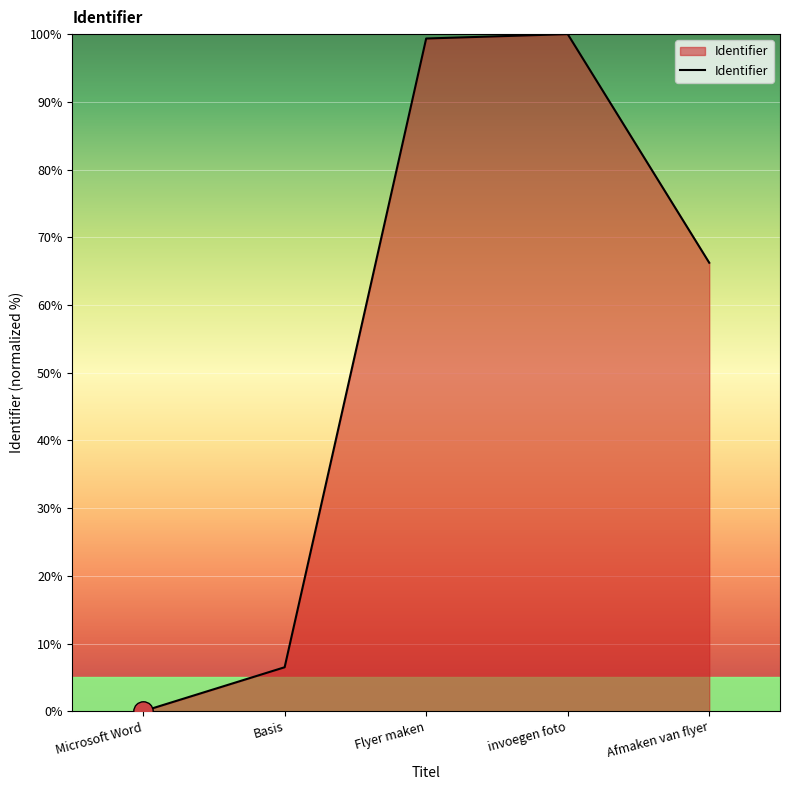

What is the change in value from Basis to Flyer maken?

+92.9